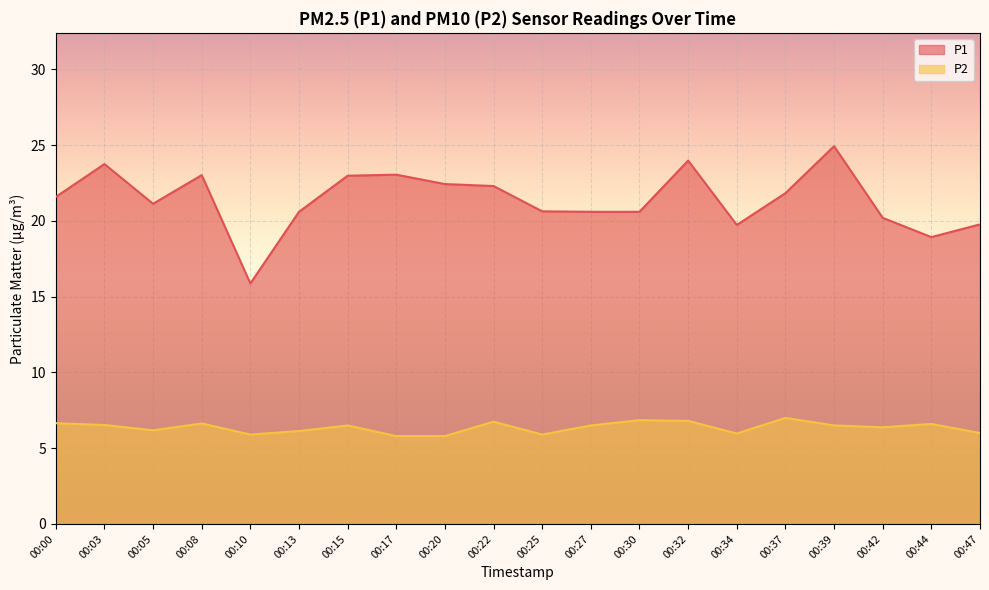

Is the value of P2 at 00:27 greater than the value of P1 at 00:30?

No